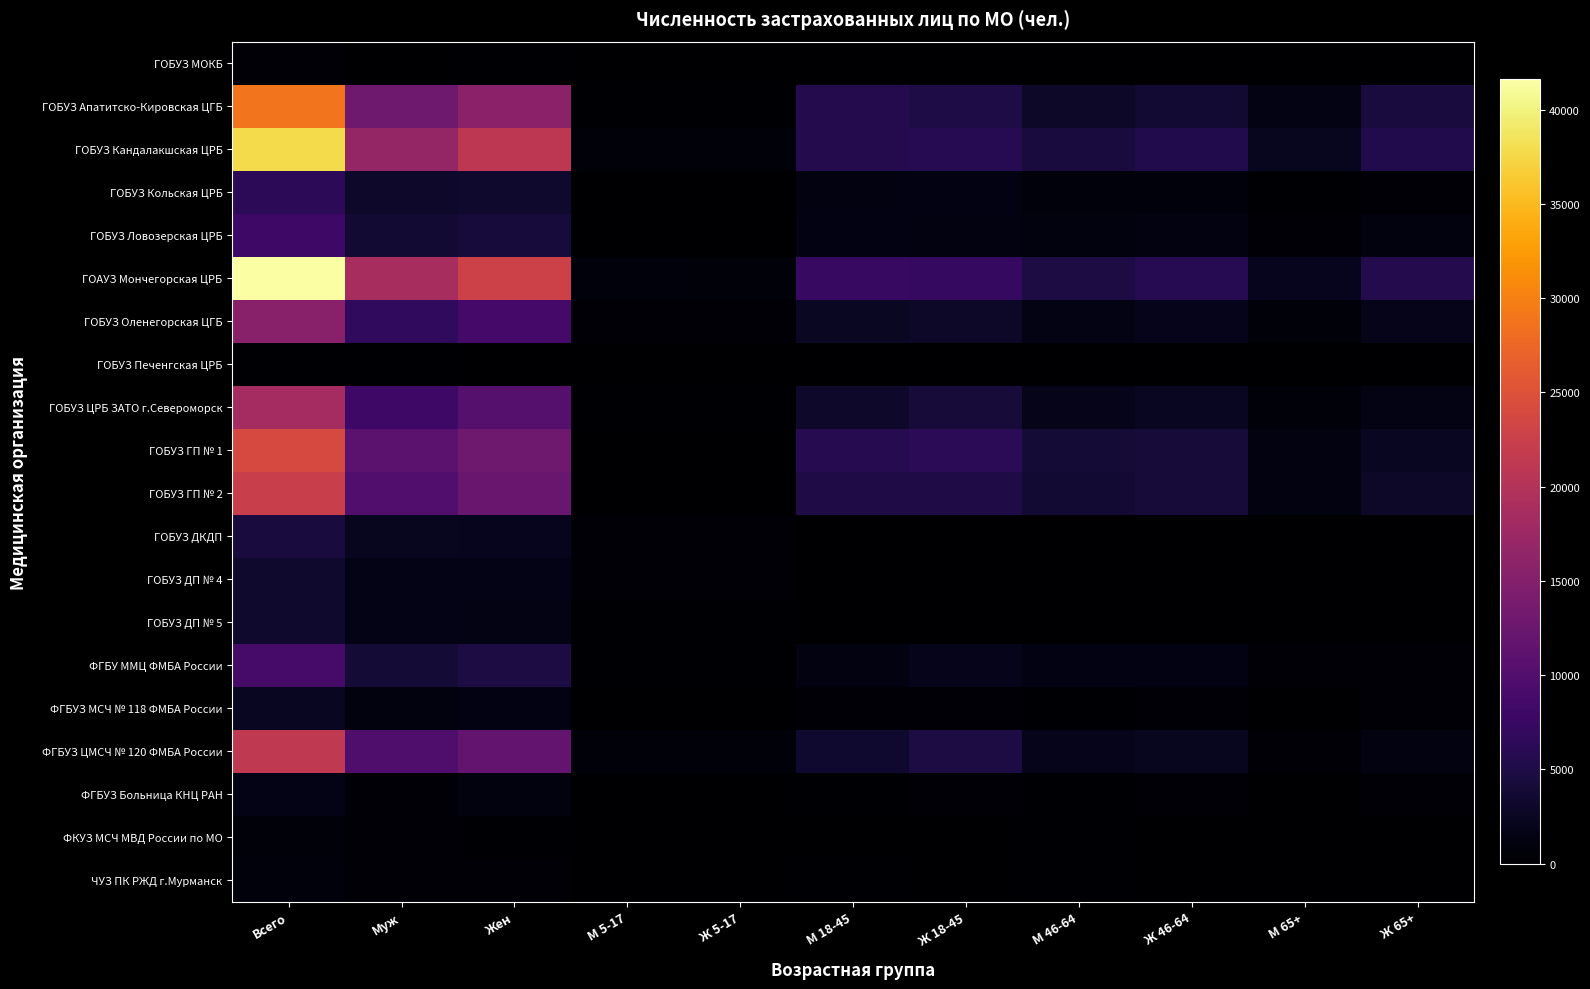

Which series has the largest total across all categories?

ГОАУЗ Мончегорская ЦРБ